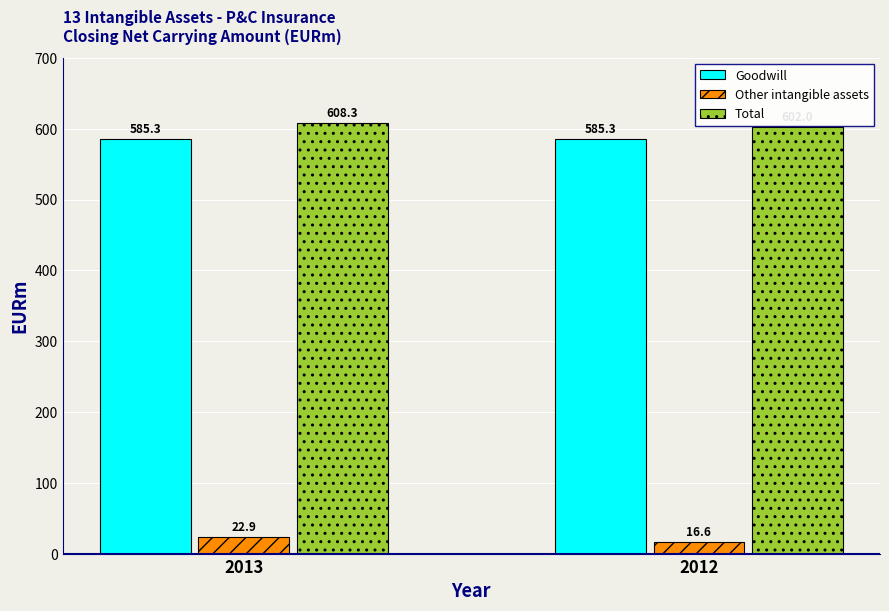

Reading left to right, extract all data points from this chart.

Goodwill: 585.3	585.3
Other intangible assets: 22.9	16.6
Total: 608.3	602.0